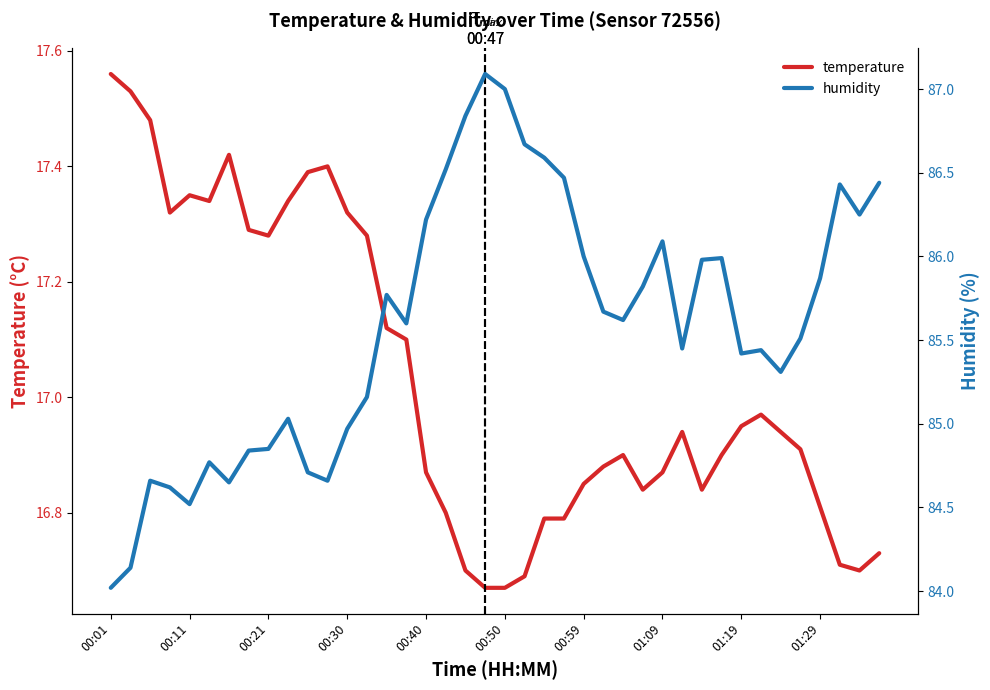

At which label does temperature reach its peak?

00:01